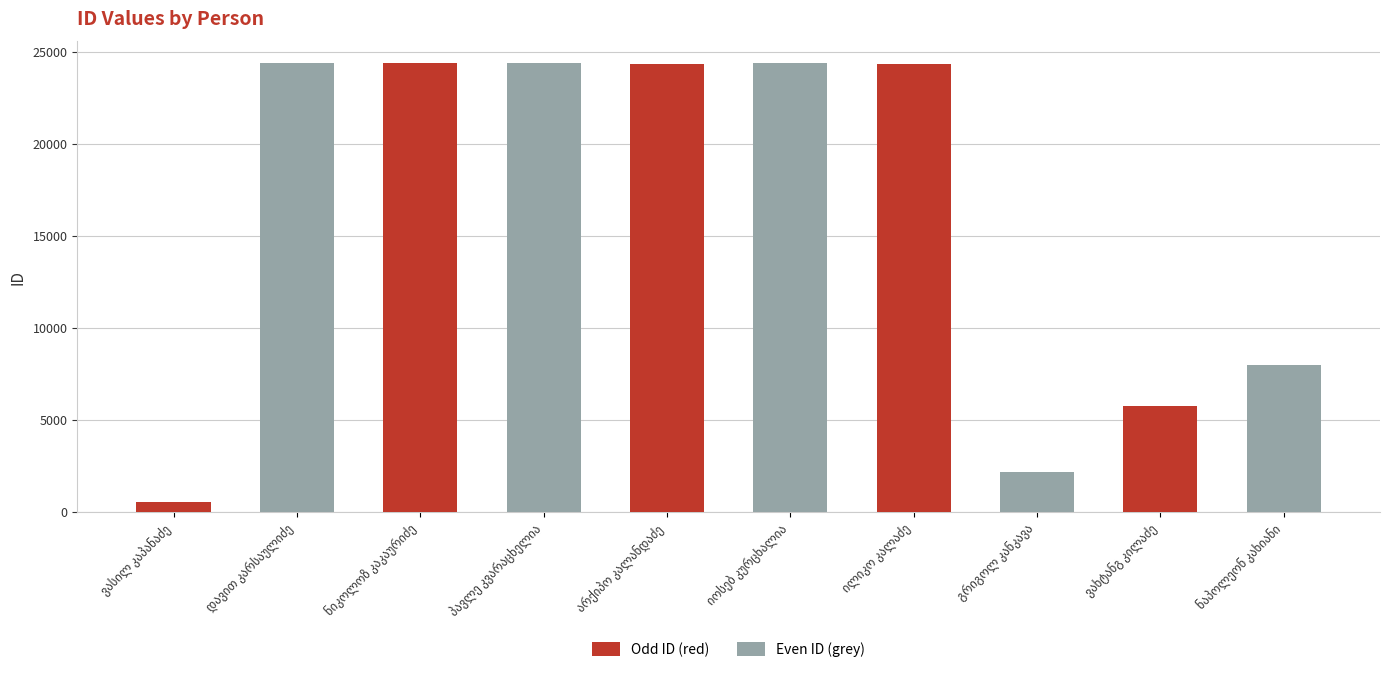

What is the difference between the maximum and second lowest values?

22185